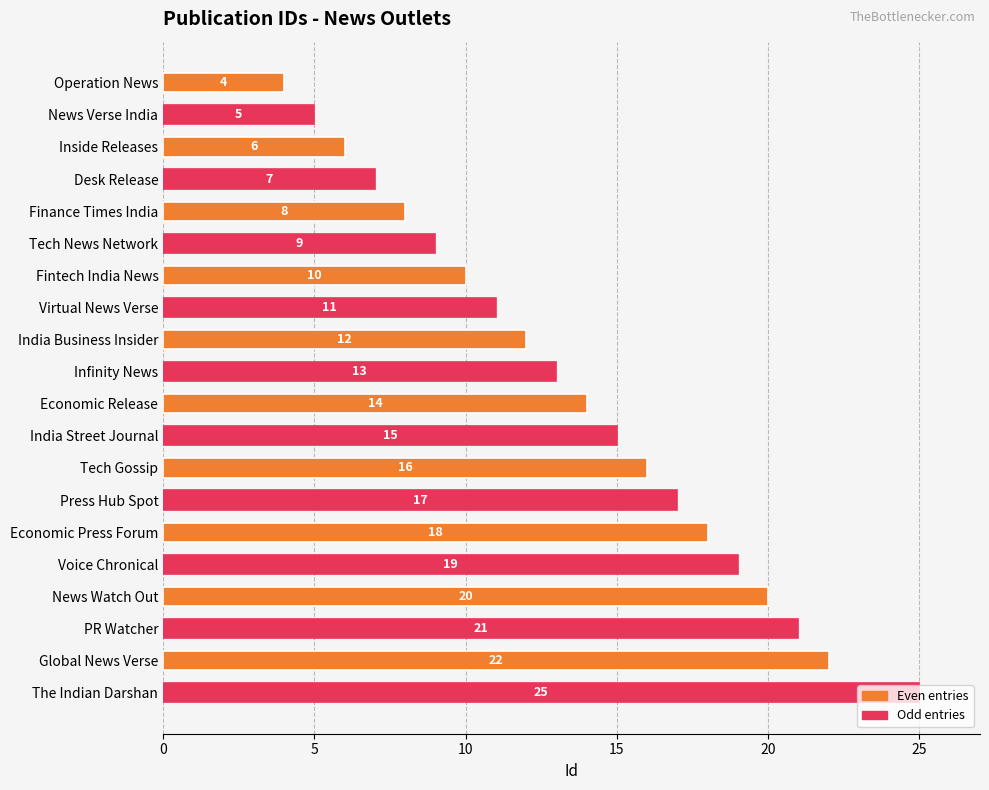

What is the change in value from India Street Journal to Global News Verse?

+7